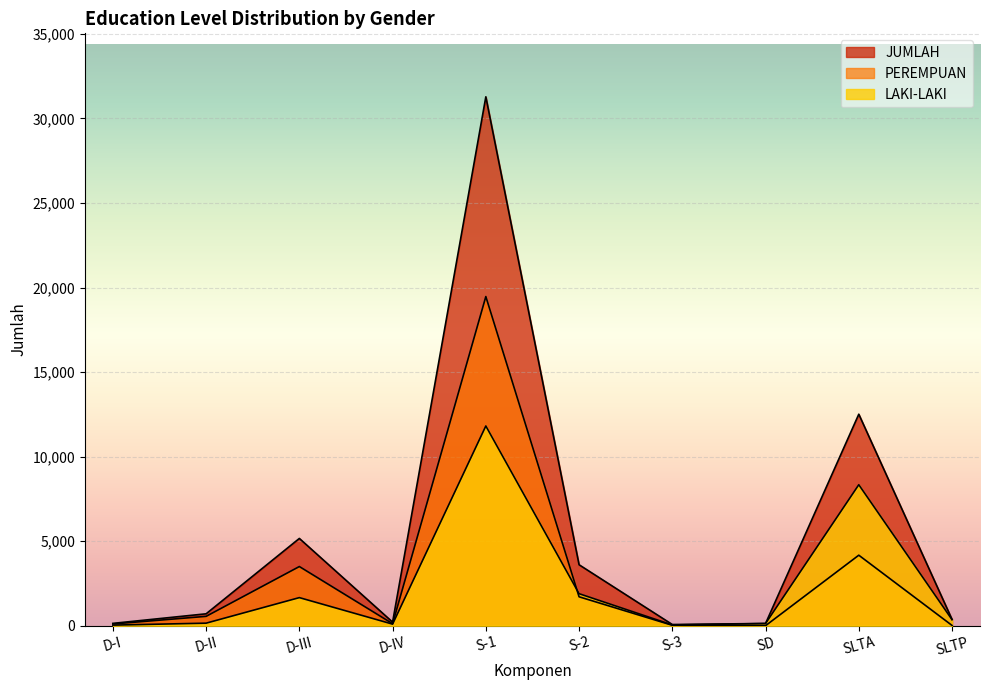

What are all the series names shown in the legend?

LAKI-LAKI, PEREMPUAN, JUMLAH